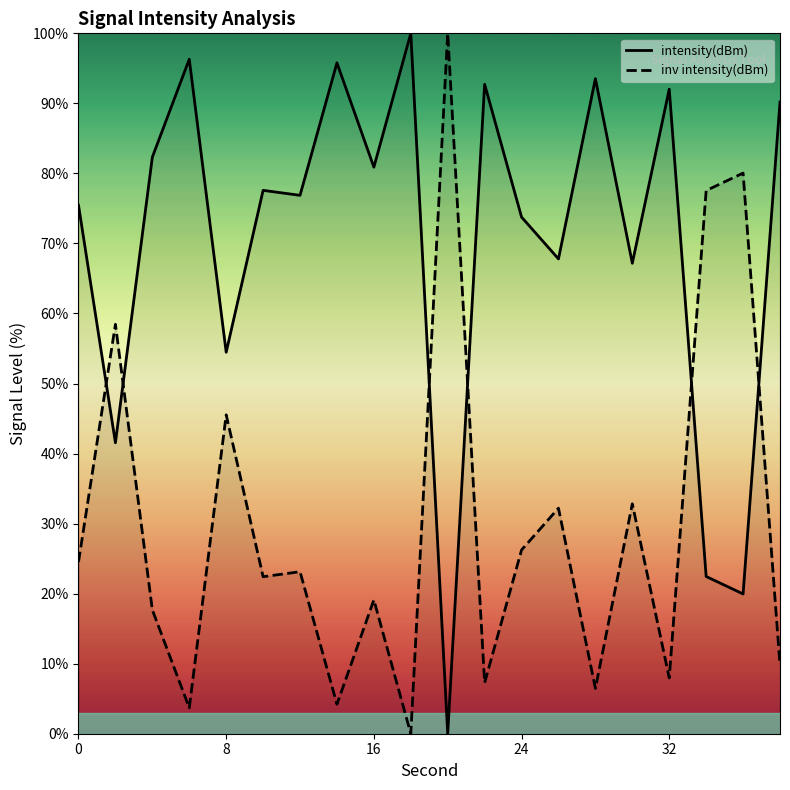

What are all the series names shown in the legend?

intensity(dBm), inv intensity(dBm)